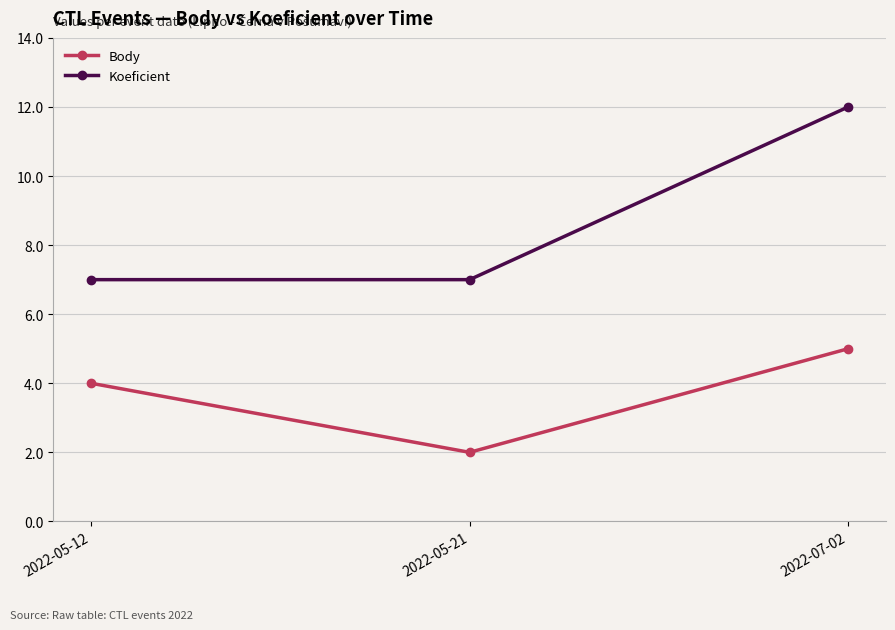

Does the chart display data point markers on the line(s)?

Yes